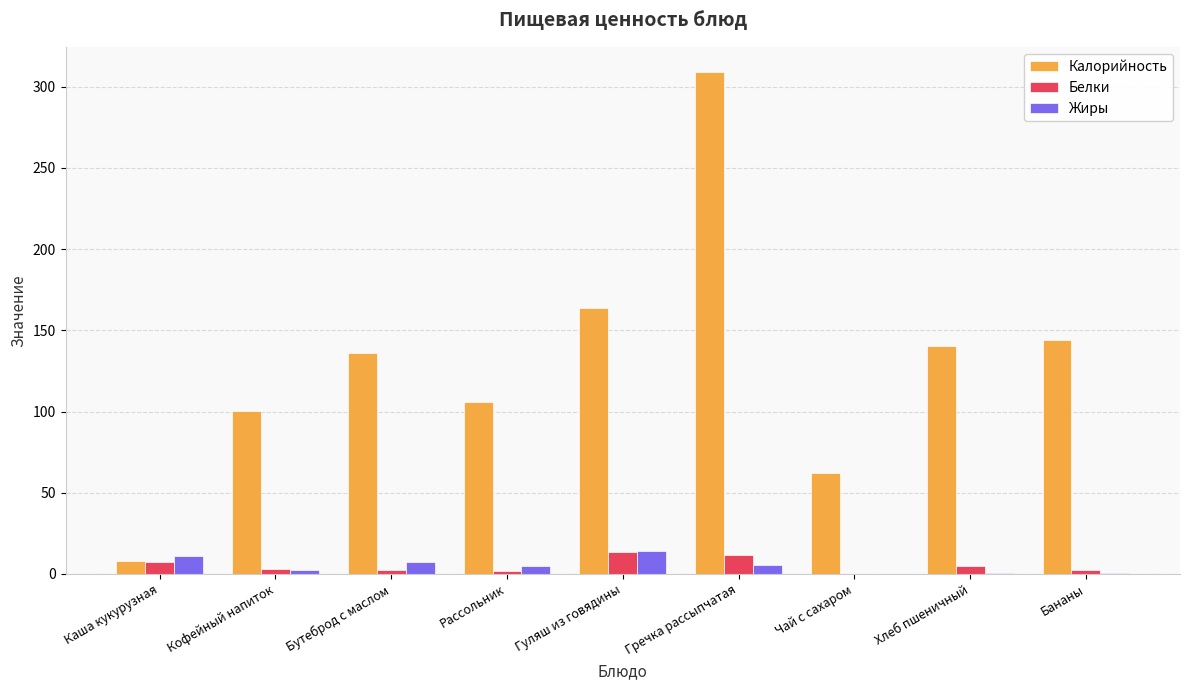

At which category does the chart reach its peak across all series?

Гречка рассыпчатая